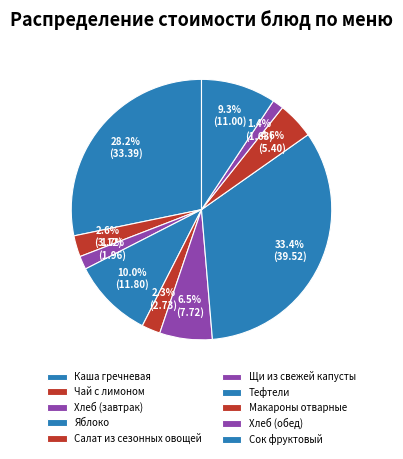

Count the number of slices in the pie.

10